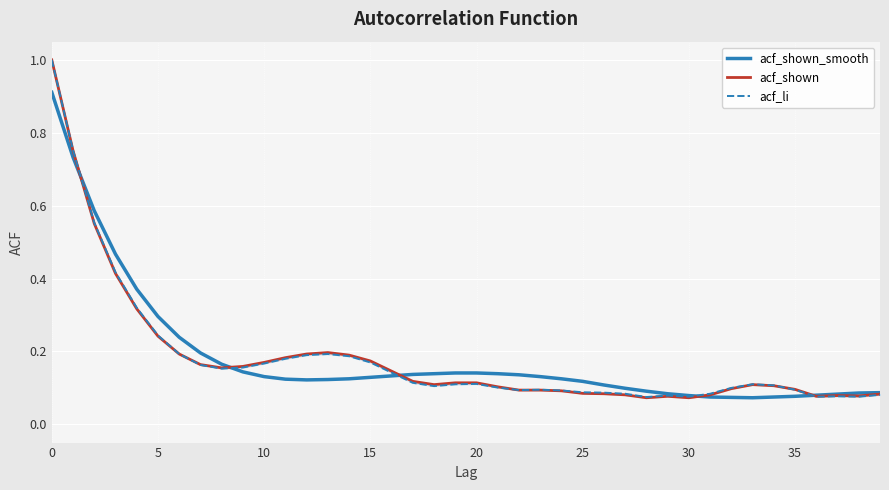

How many intersections are there between acf_shown and acf_li?

1